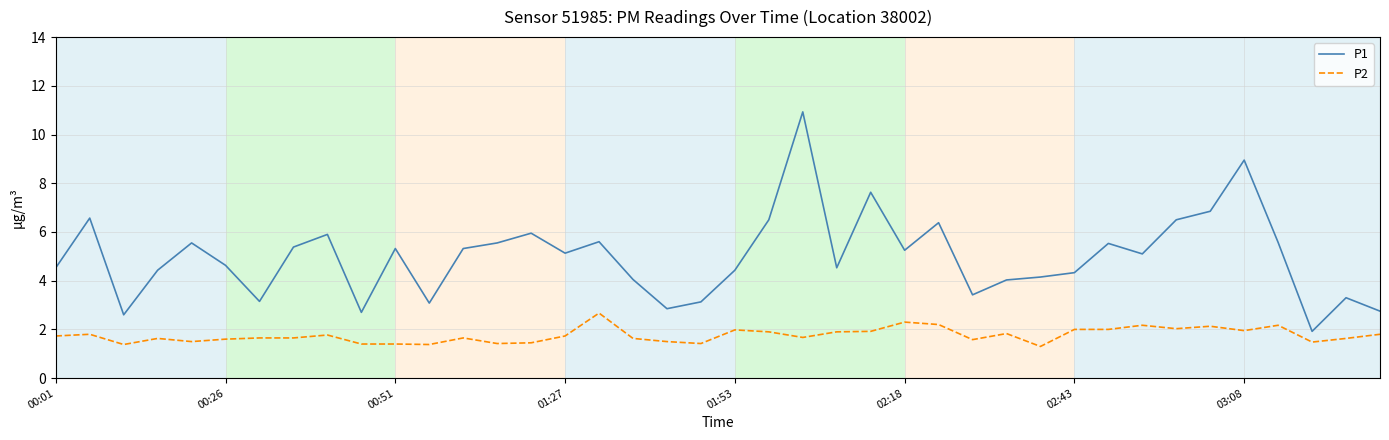

How many lines are shown in the chart?

2